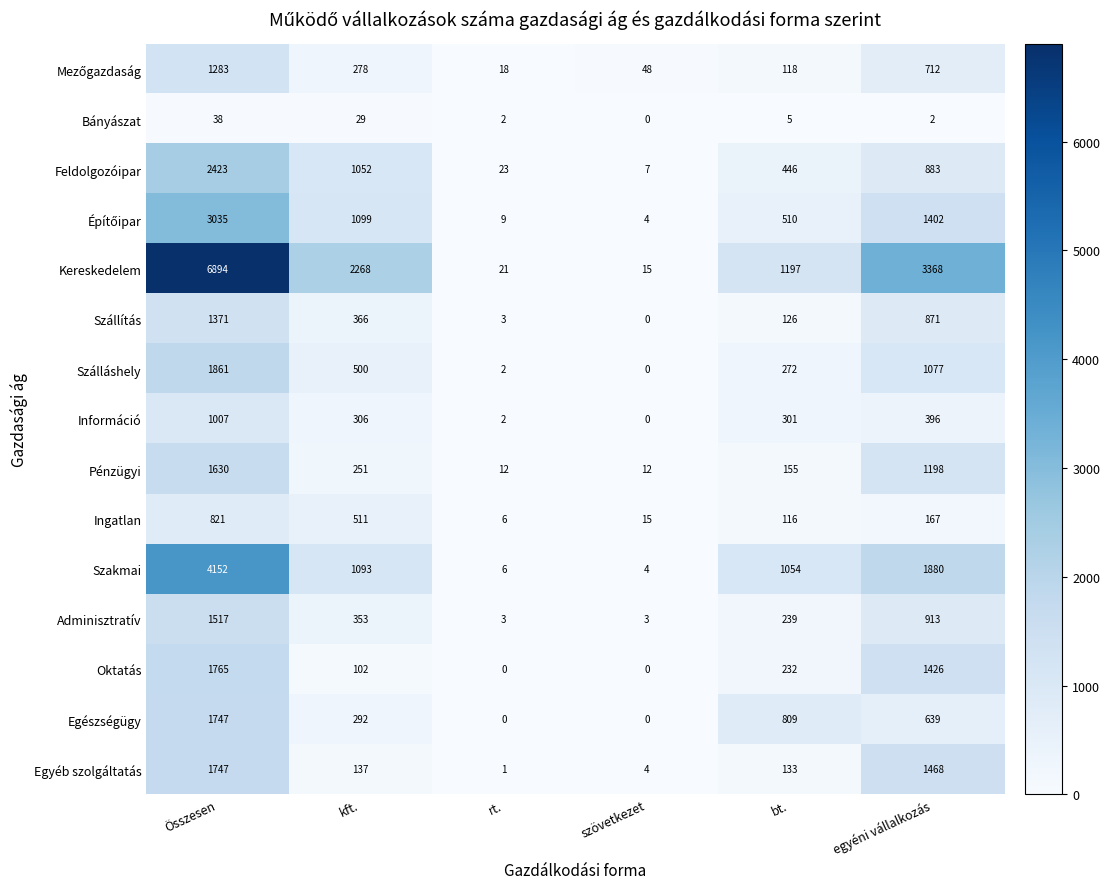

Which series has the widest spread of values?

Kereskedelem